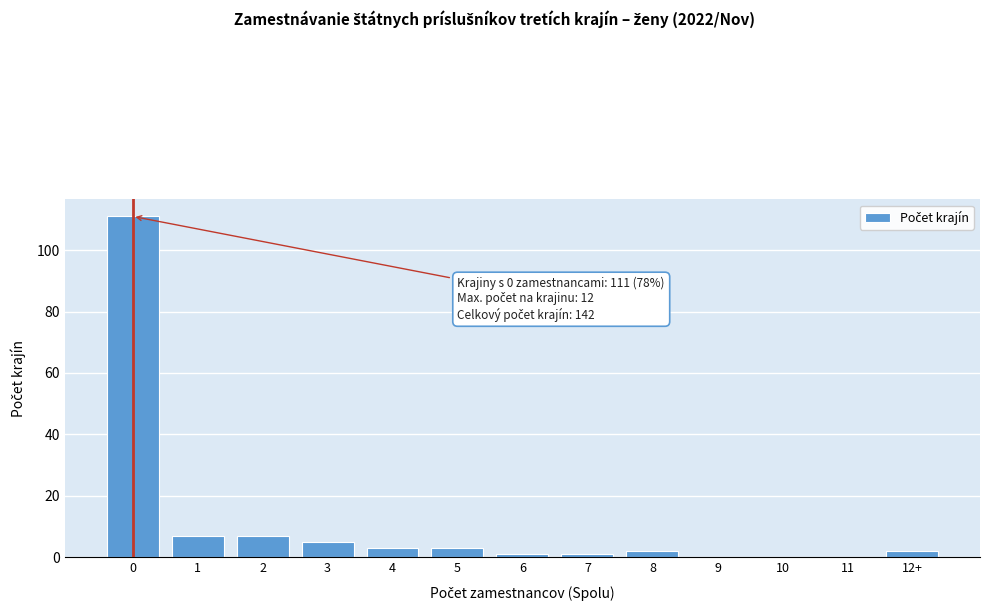

Reading left to right, list all the values displayed in this chart.

0=111	1=7	2=7	3=5	4=3	5=3	6=1	7=1	8=2	9=0	10=0	11=0	12+=2